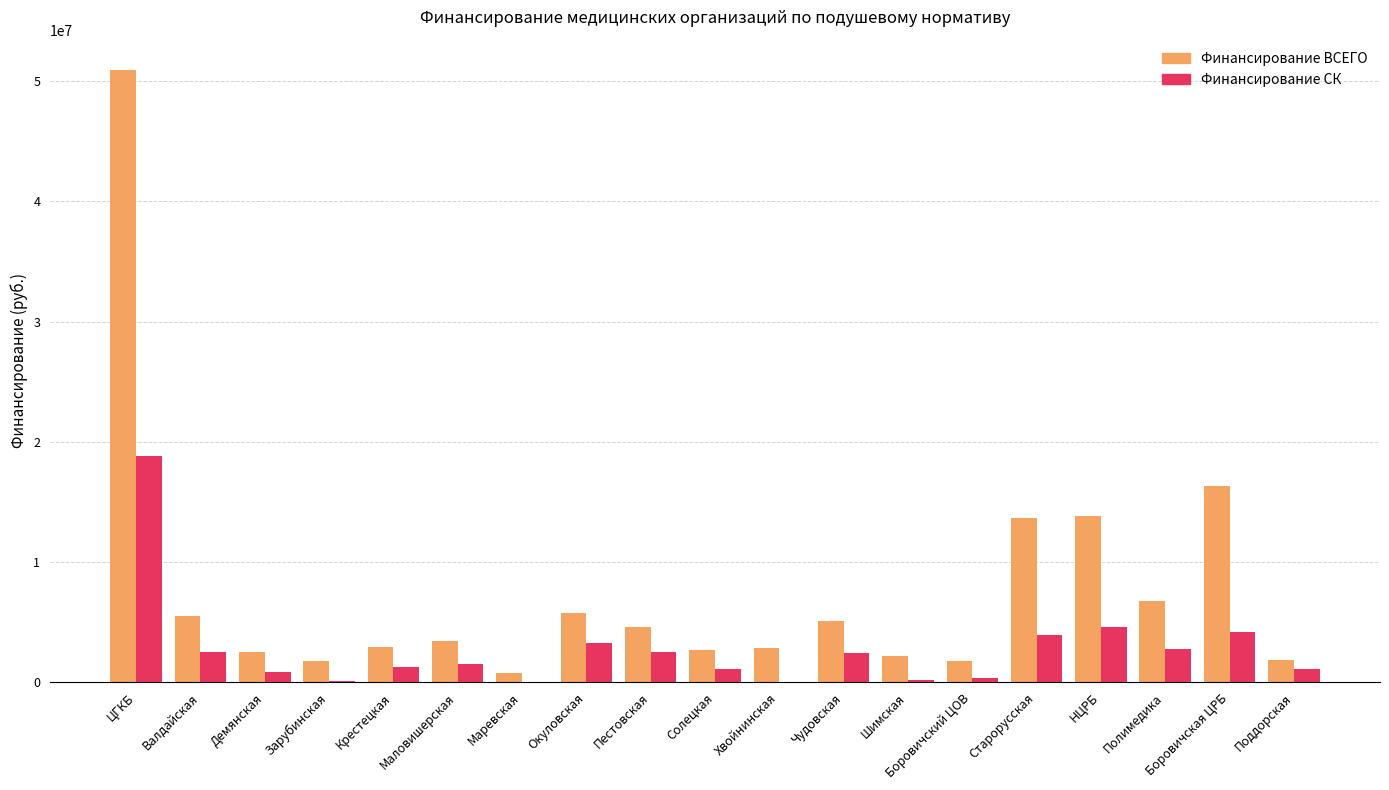

At which category is the sum across all series the highest?

ЦГКБ